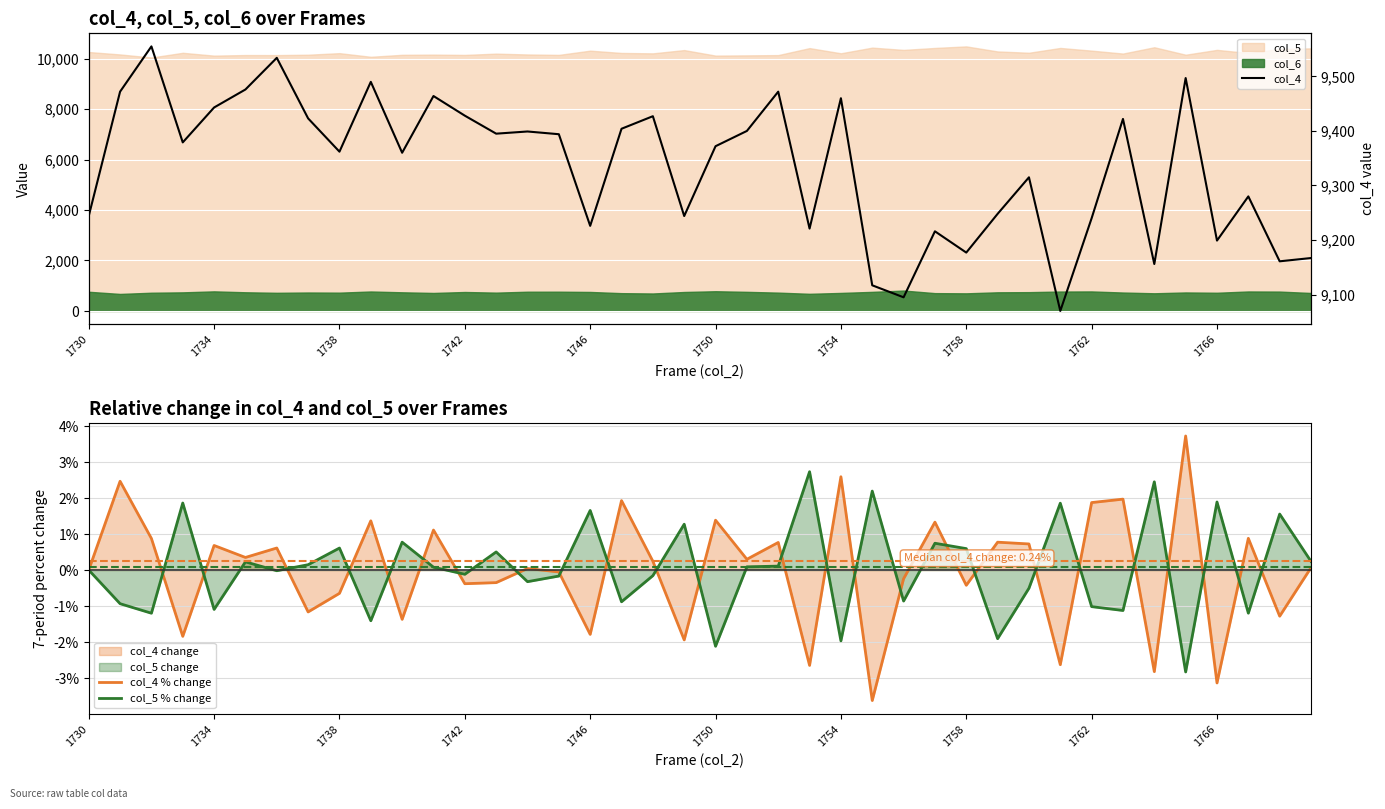

How many times do col_4 % change and col_5 % change cross each other?

25